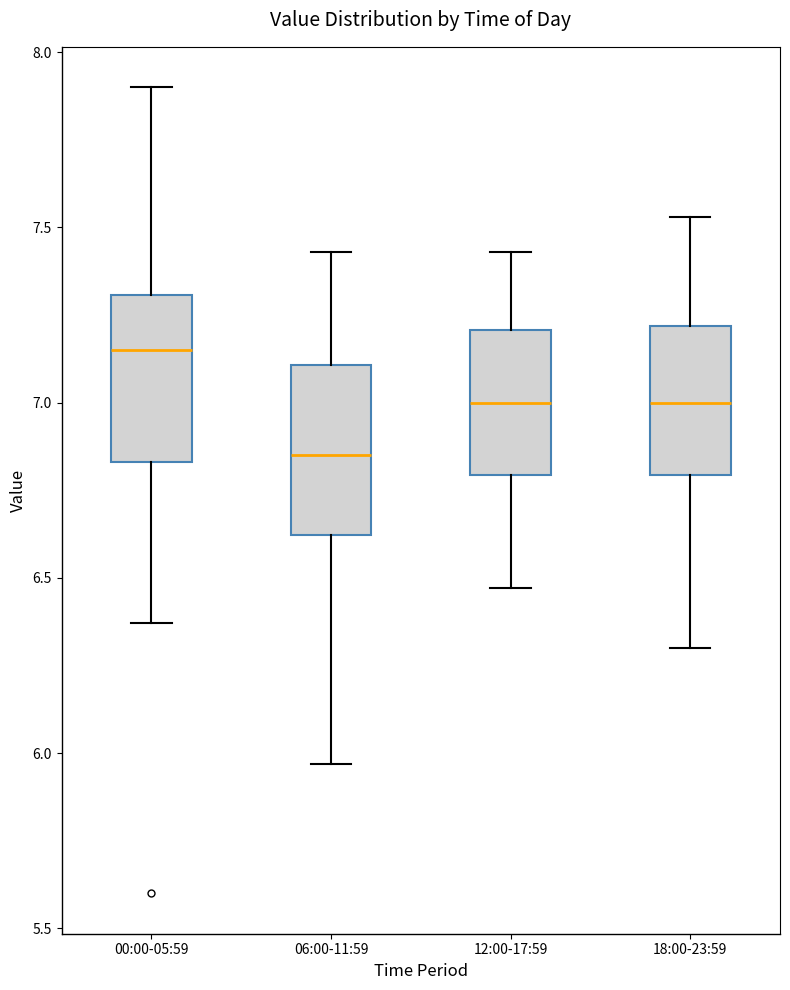

Reading left to right, read every box against the y-axis: the position of its median line, the range the box covers, and the ends of its whiskers. The values are not printed on the chart, so give them approximately, as read against the axis.

00:00-05:59: median 7.15, box 6.85 to 7.30, whiskers 6.35 to 7.90
06:00-11:59: median 6.85, box 6.60 to 7.10, whiskers 5.95 to 7.45
12:00-17:59: median 7.00, box 6.80 to 7.20, whiskers 6.45 to 7.45
18:00-23:59: median 7.00, box 6.80 to 7.20, whiskers 6.30 to 7.55